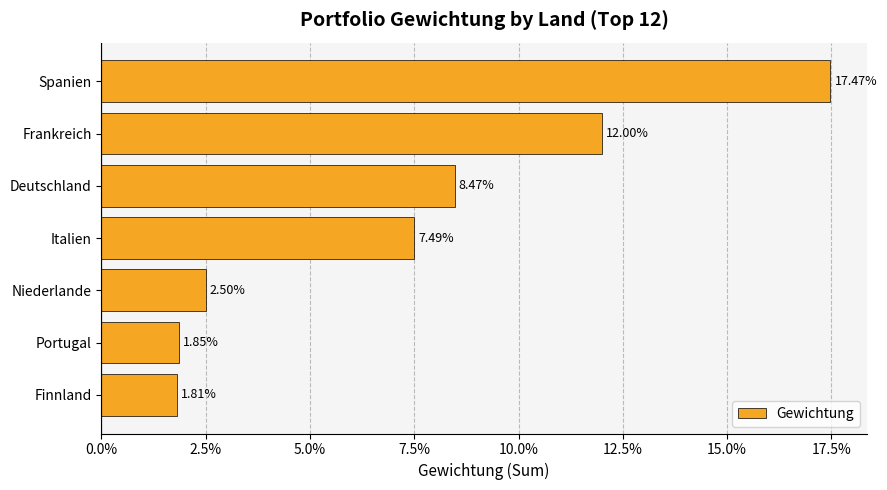

What is the greatest value displayed?

0.2